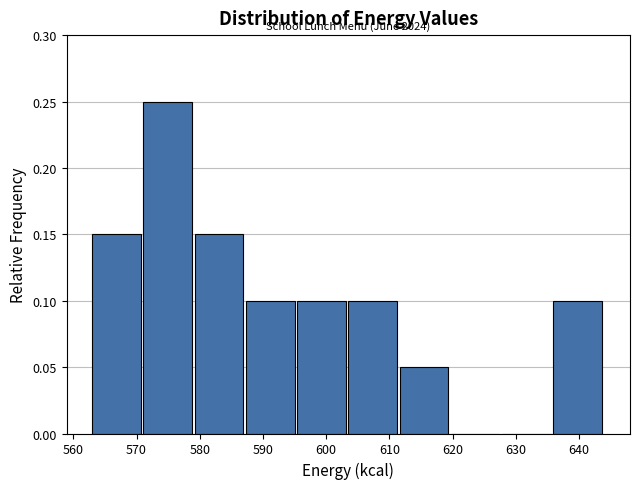

Which range on the x-axis has the tallest bar?

571.1 to 579.2